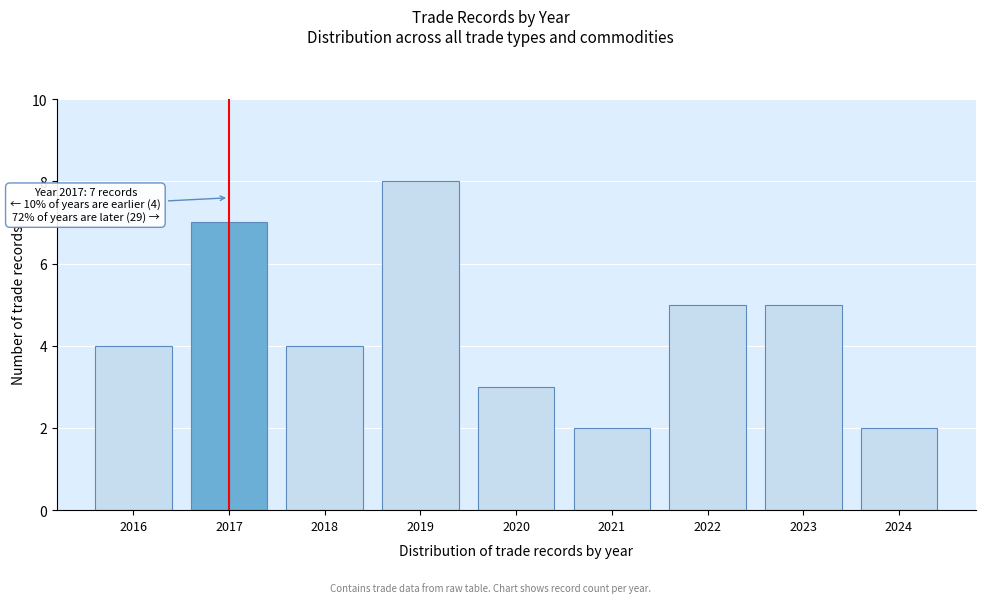

Reading left to right, extract all data points from this chart.

4	7	4	8	3	2	5	5	2